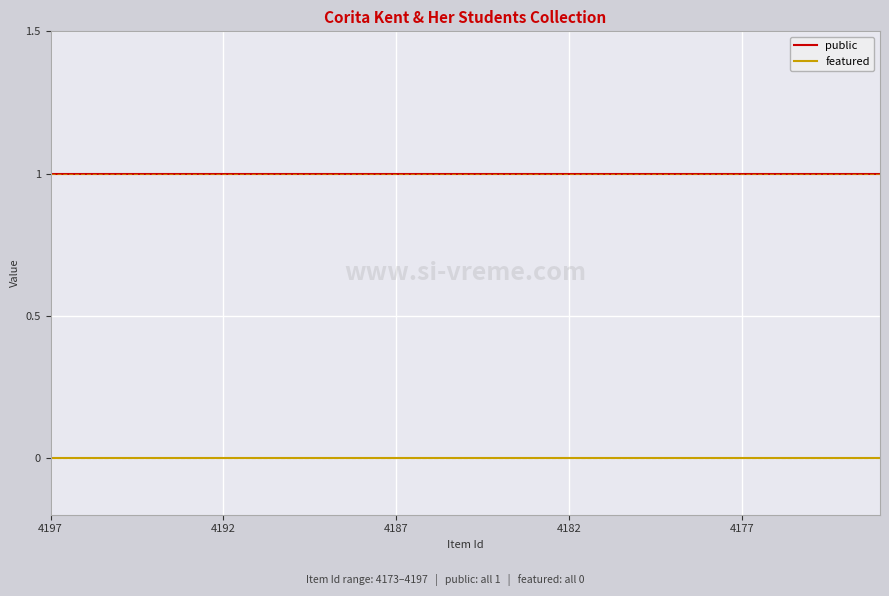

List the series in order of their overall mean, highest first.

public, featured